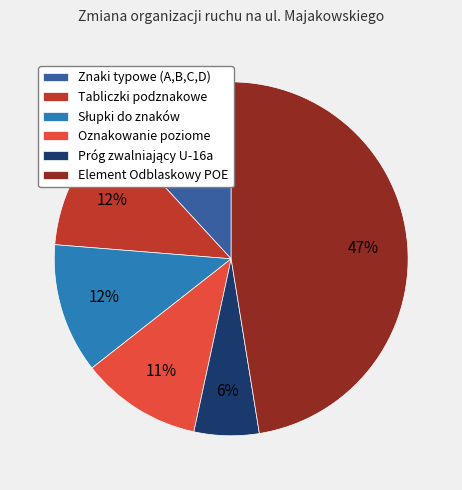

To the nearest percent, what percentage of the pie is Znaki typowe (A,B,C,D)?

12%